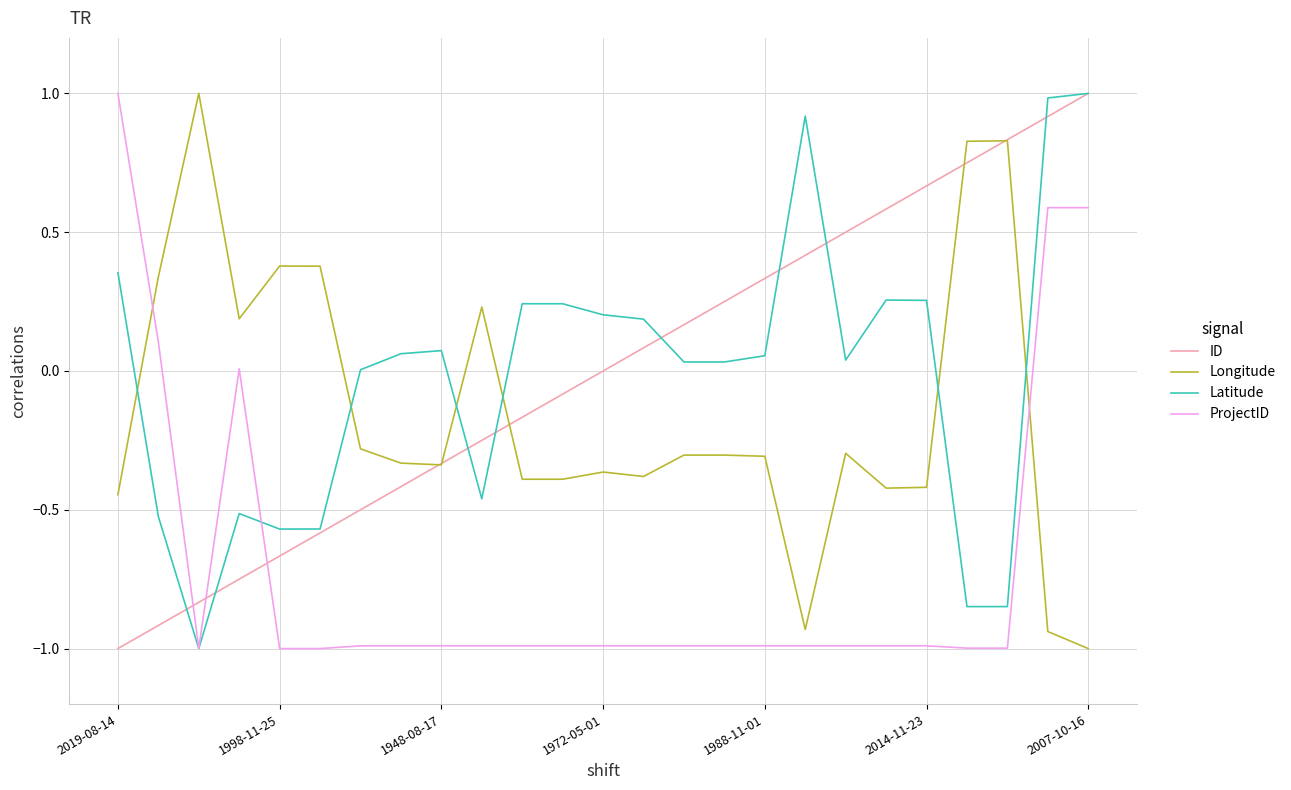

What is the highest value of the Longitude series?

1.0